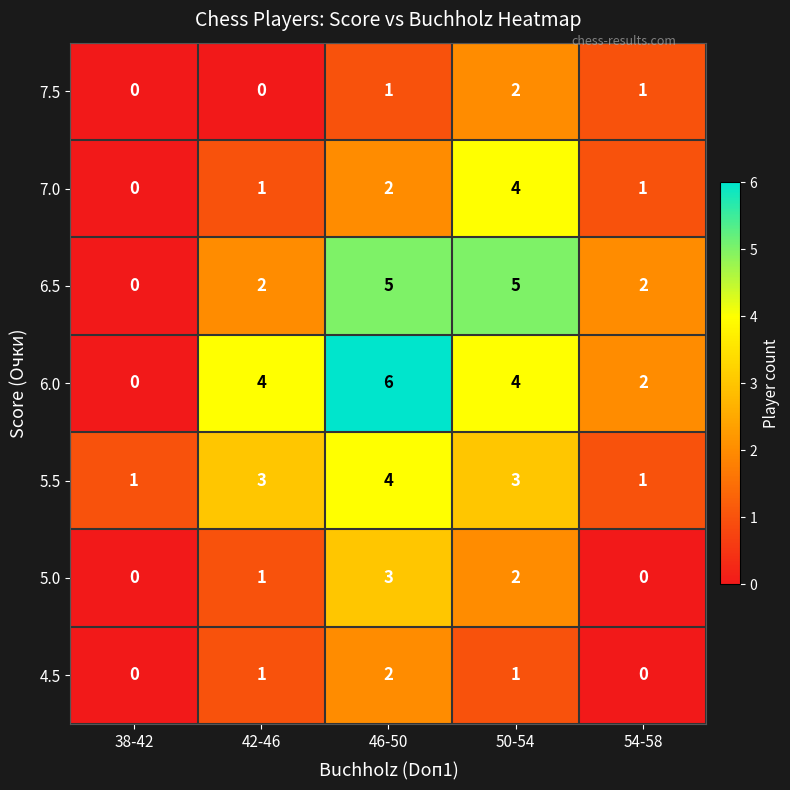

What is the spread (max minus min) of values at 50-54?

4